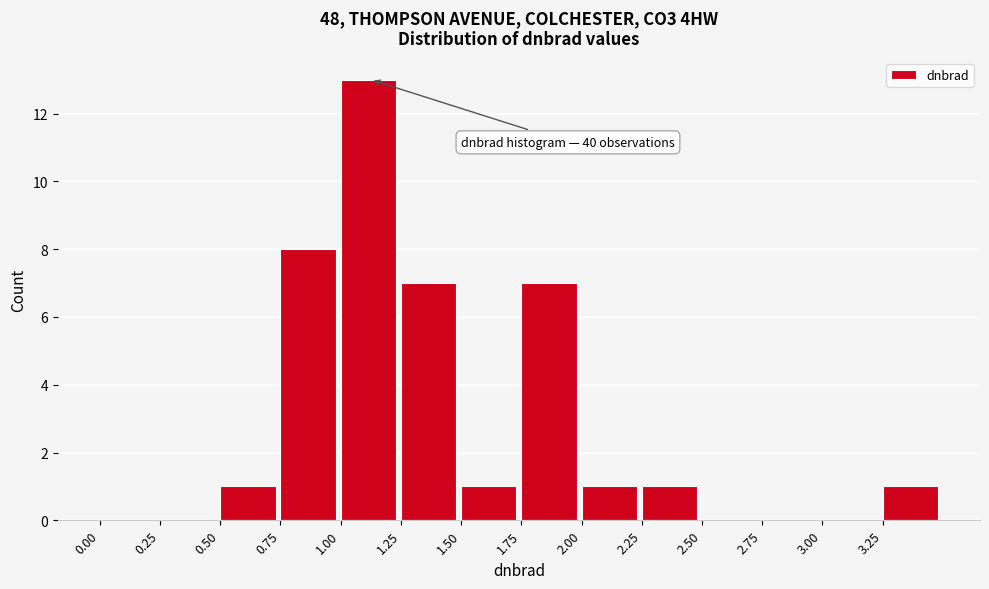

Over which range of the x-axis is the bar tallest?

1.00 to 1.25